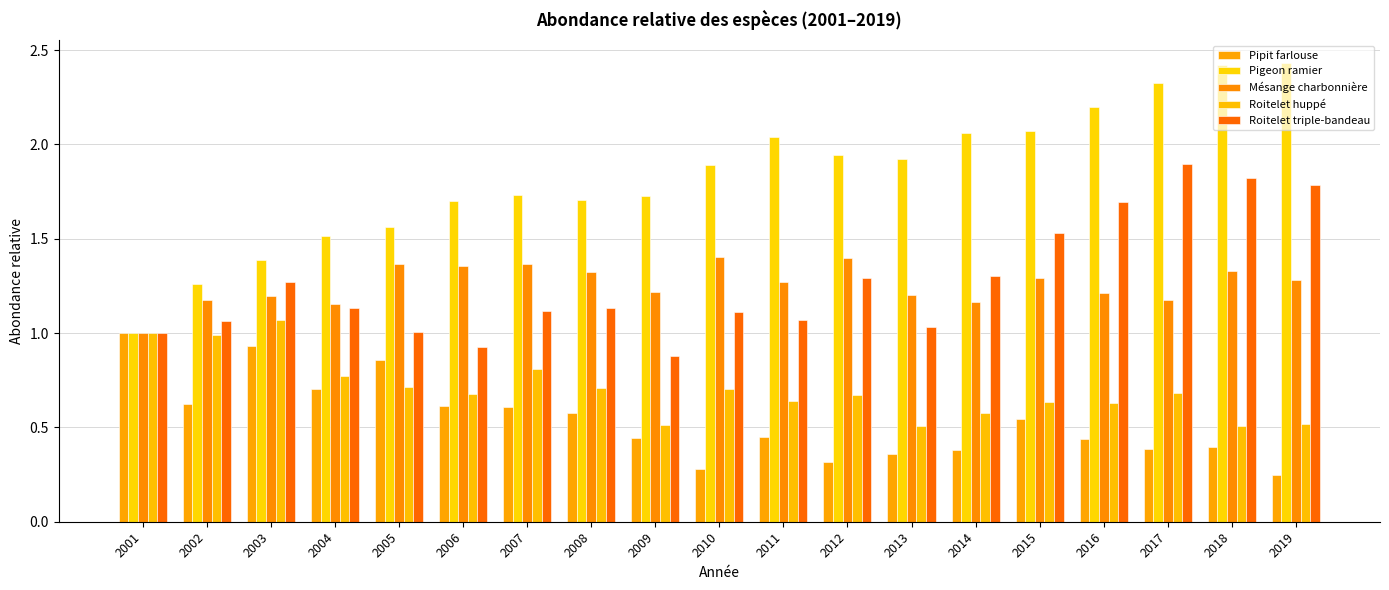

What are all the series names shown in the legend?

Pipit farlouse, Pigeon ramier, Mésange charbonnière, Roitelet huppé, Roitelet triple-bandeau